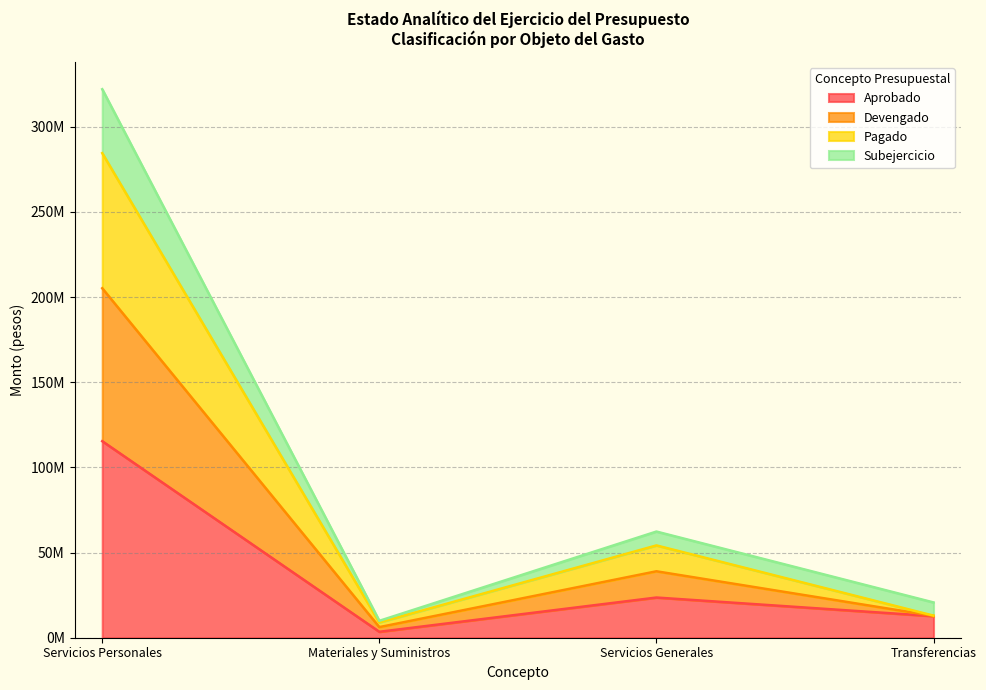

True or false: Pagado and Subejercicio intersect in this chart.

False